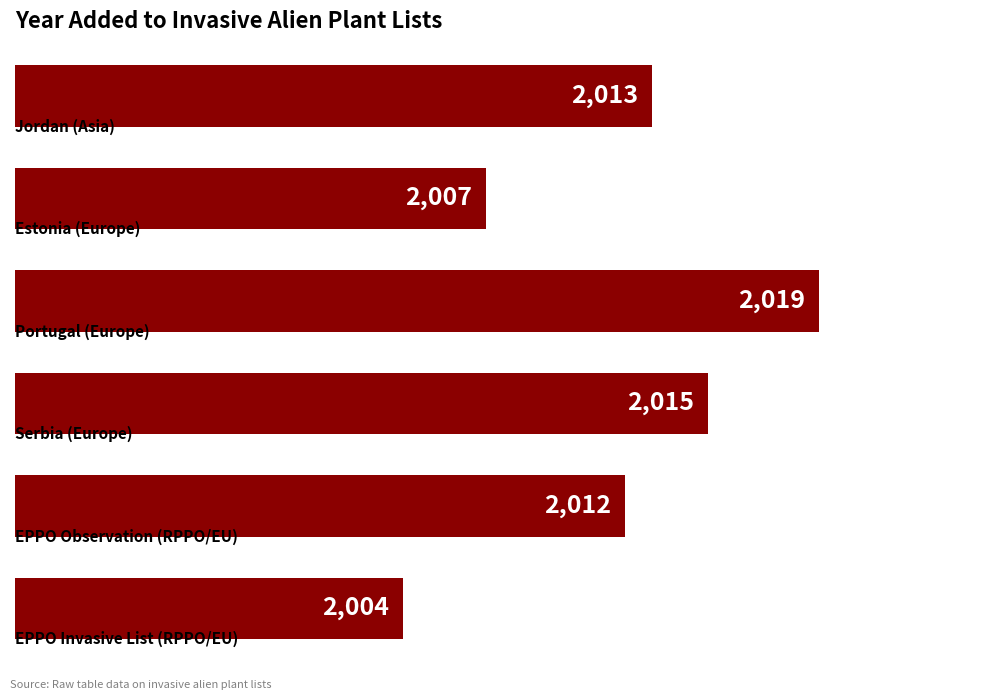

Does the chart contain stacked bars?

No